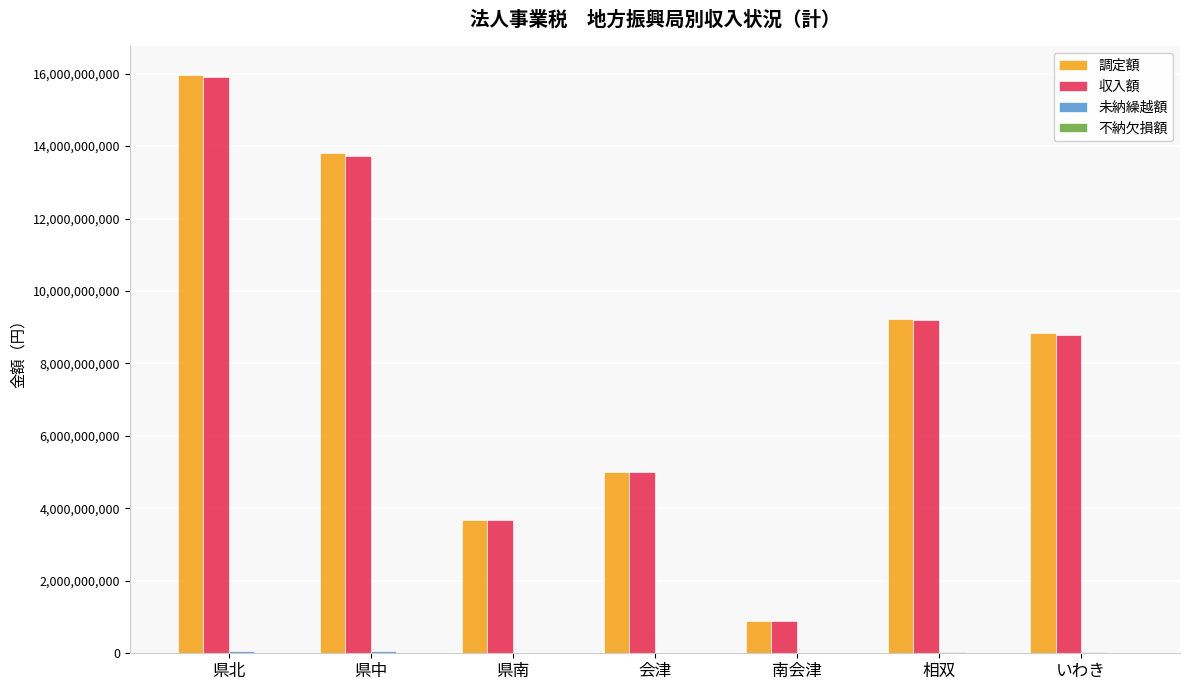

What is the maximum value for 調定額?

15958920103